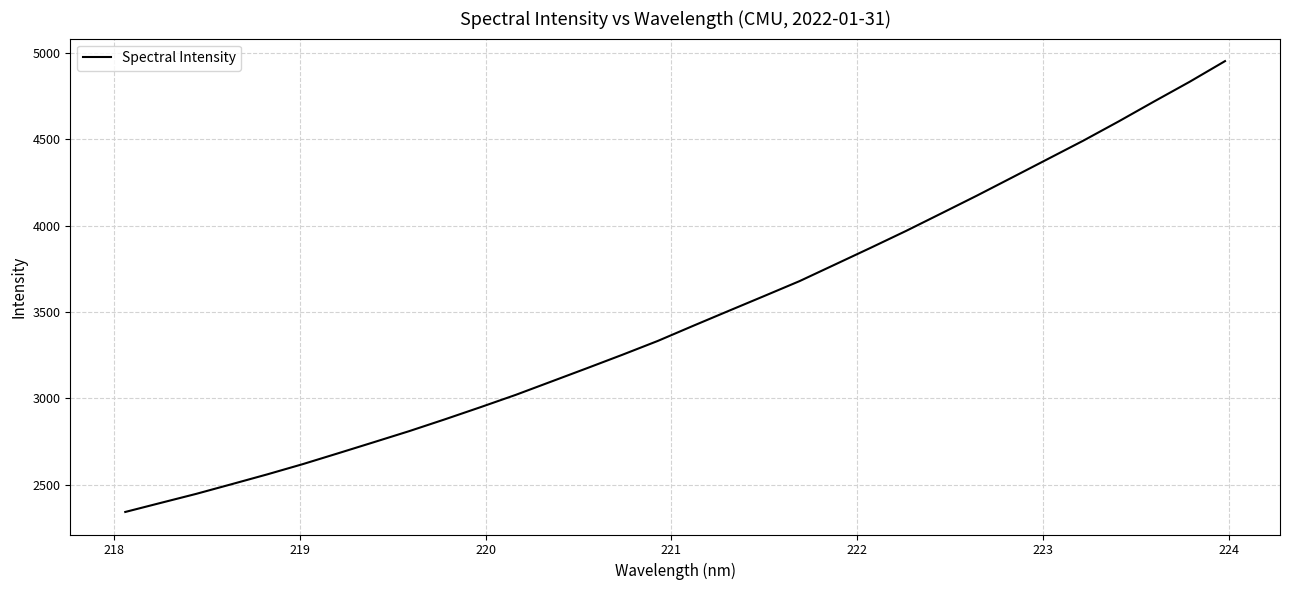

How many lines are shown in the chart?

1